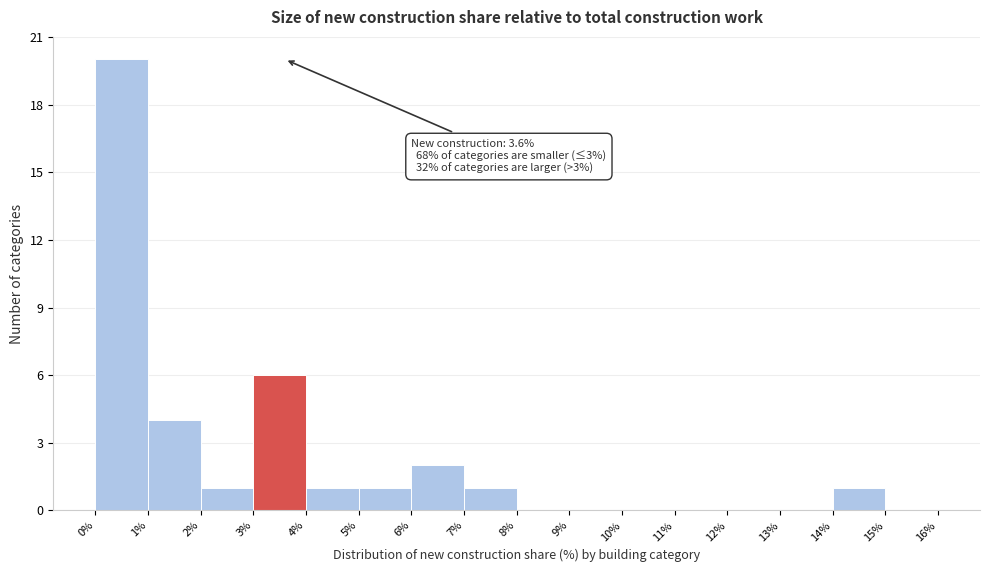

Which range on the x-axis has the tallest bar?

0% to 1%